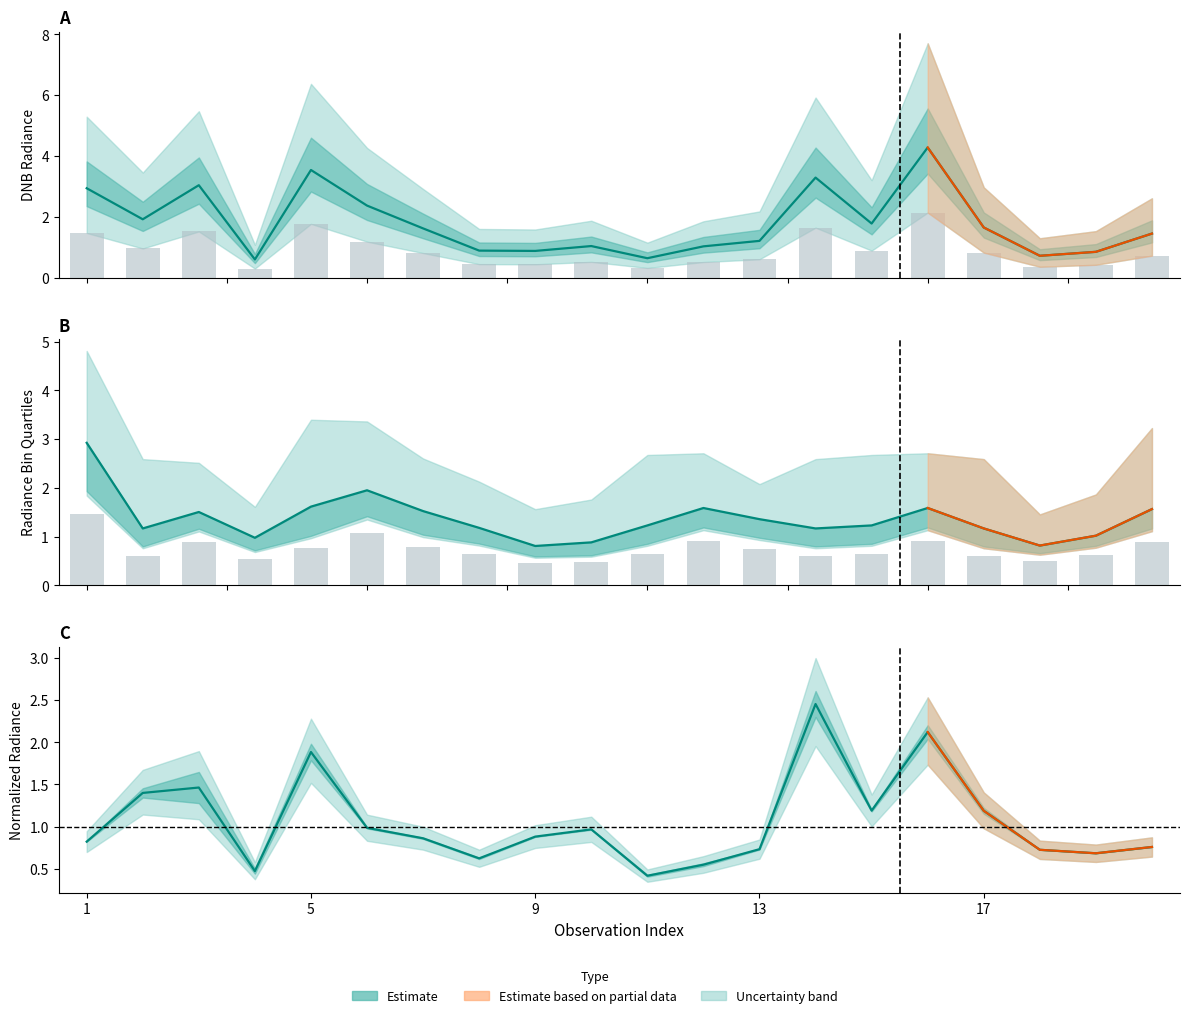

Which category has the highest value in the rade9_bin_mdn series?

1